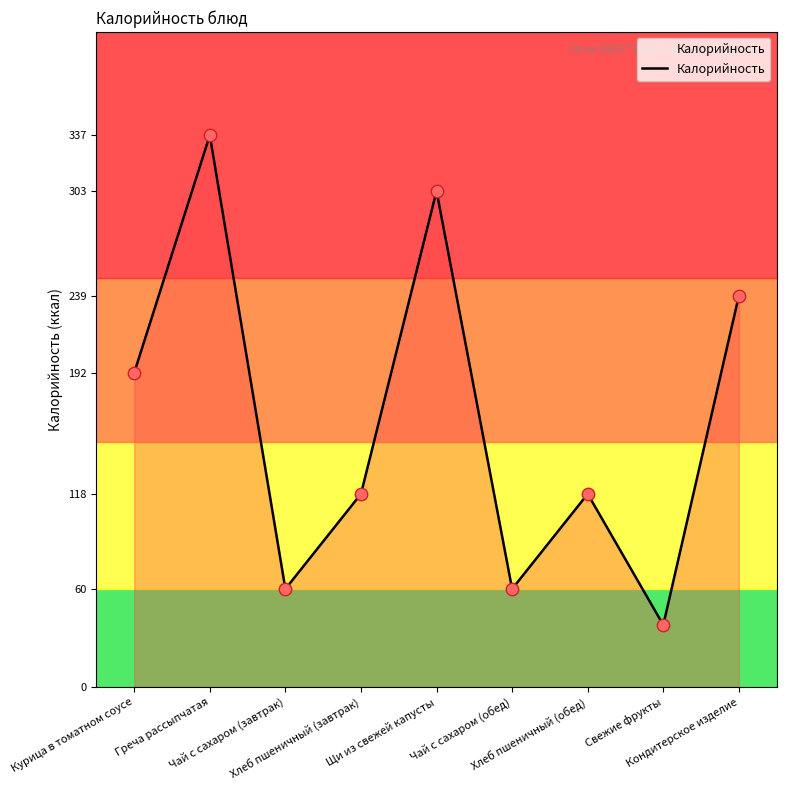

What is the change in value from Хлеб пшеничный (завтрак) to Щи из свежей капусты?

+185